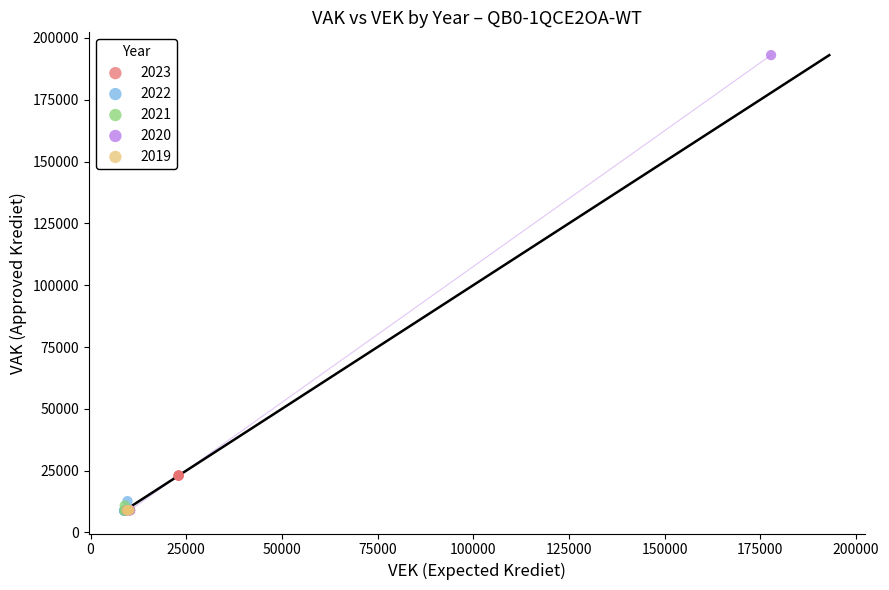

What are all the series names shown in the legend?

2023, 2022, 2021, 2020, 2019